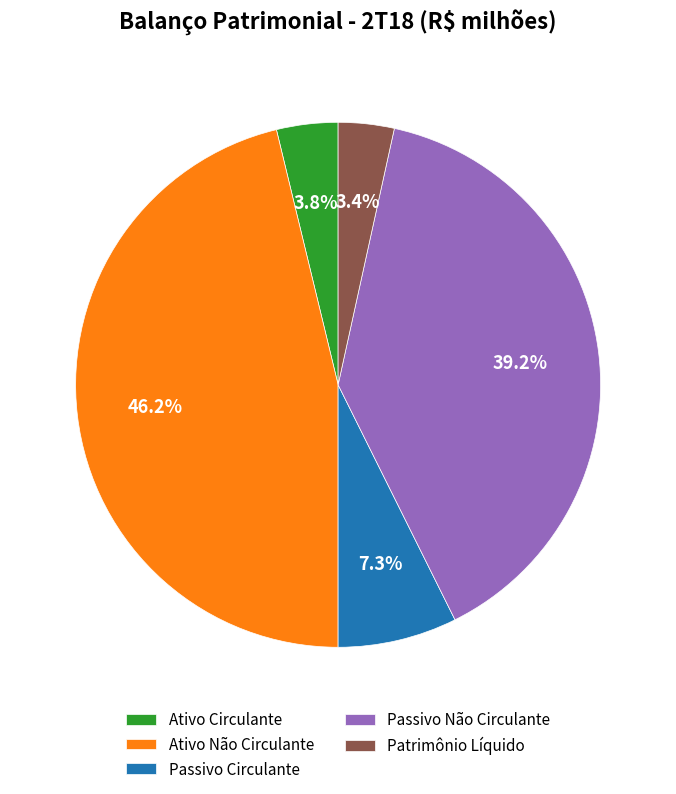

To the nearest percent, what is the combined percentage of Passivo Circulante and Passivo Não Circulante?

47%